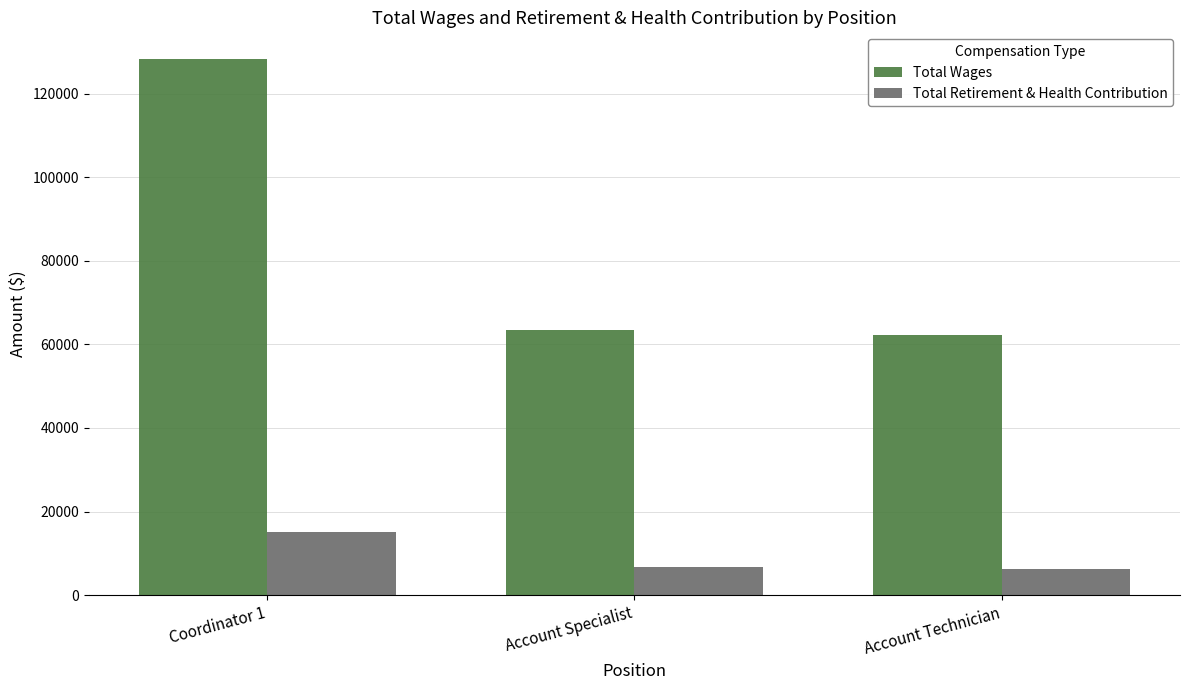

List the series in order of their overall mean, highest first.

Total Wages, Total Retirement & Health Contribution